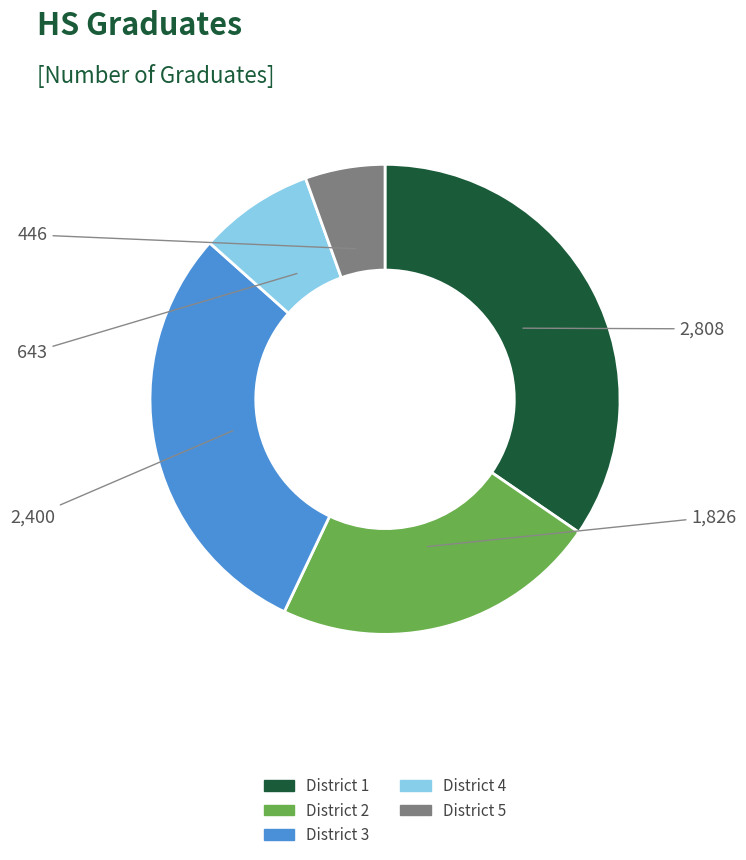

Is there a majority slice in this chart?

No